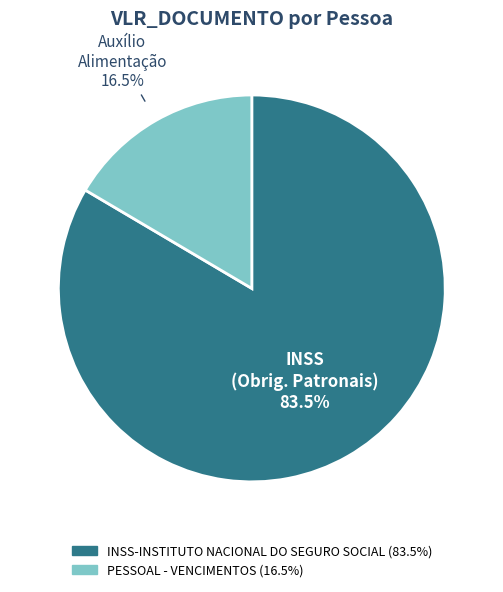

Which category has the smallest portion of the pie?

PESSOAL - VENCIMENTOS